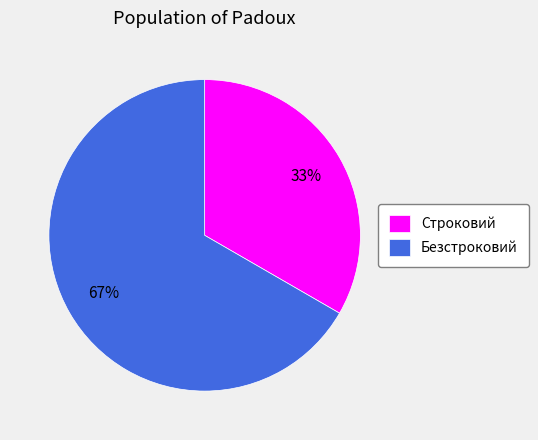

How many segments does this pie chart have?

2